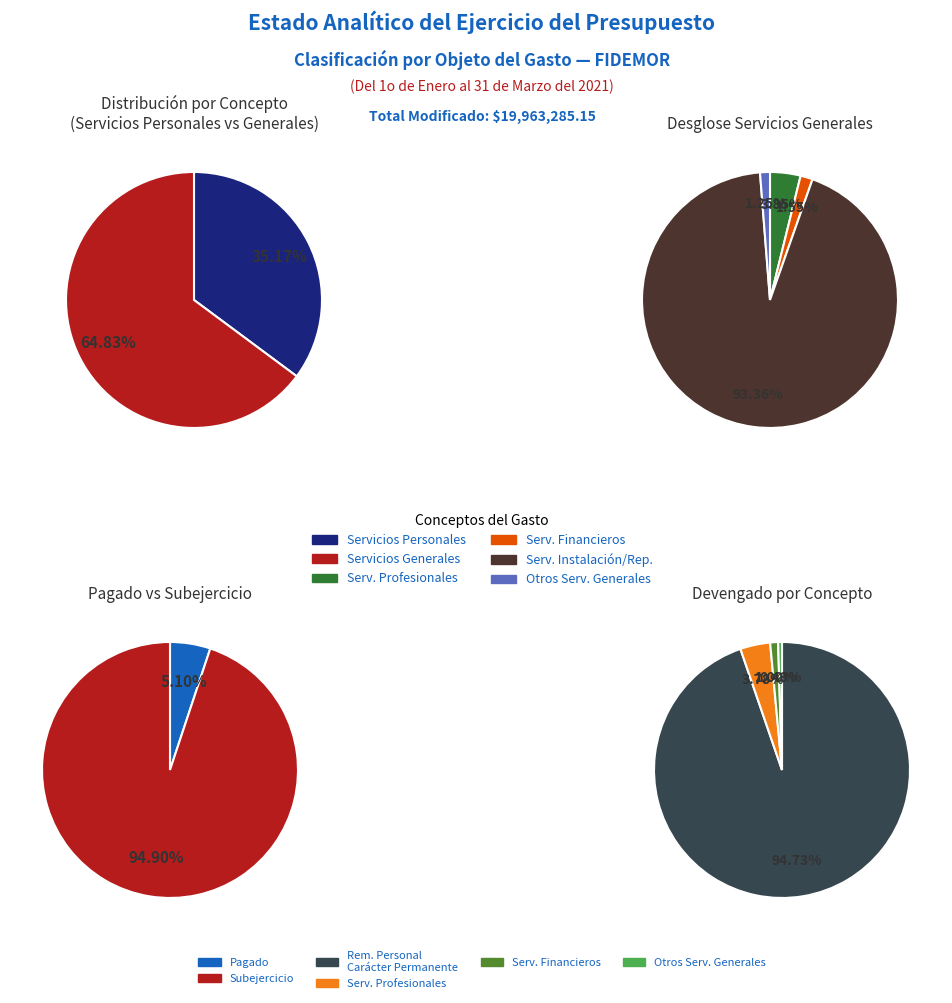

What is the total percentage of Servicios Generales and Materiales y Suministros?

64.8%